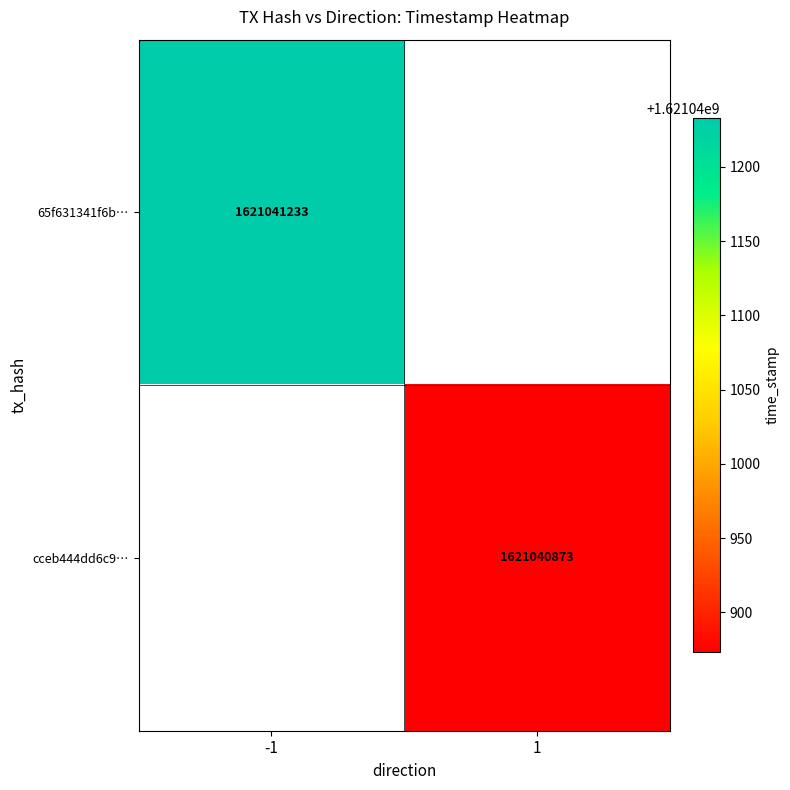

What is the maximum value for cceb444dd6c991ae0c615e6249c580e3462b8d1?

1621040873